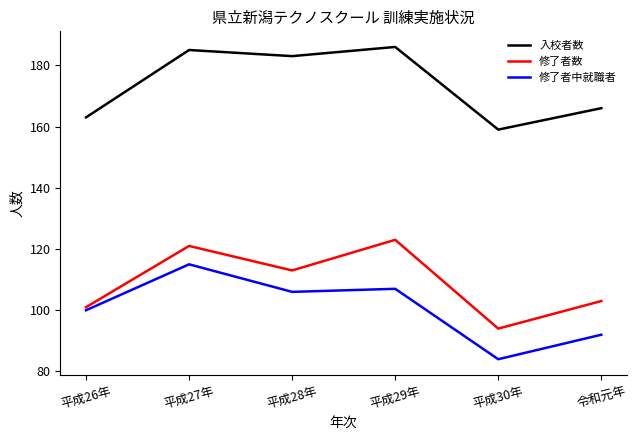

What is the difference between the highest and lowest values at 令和元年?

74